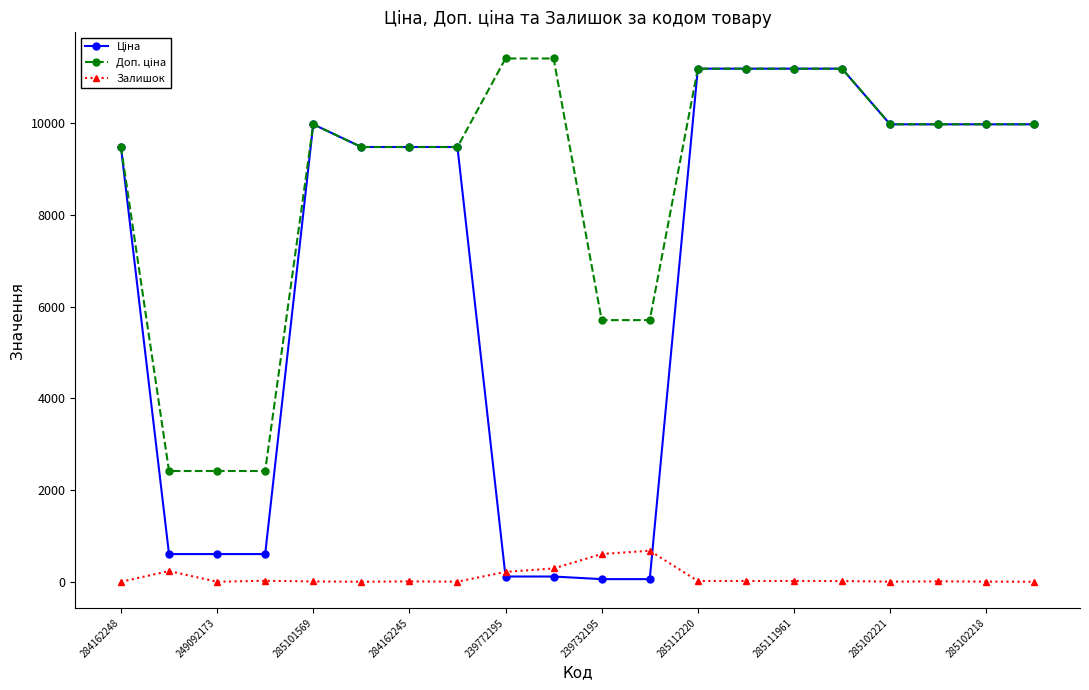

True or false: Залишок has more than 0 points higher than both neighbors.

True